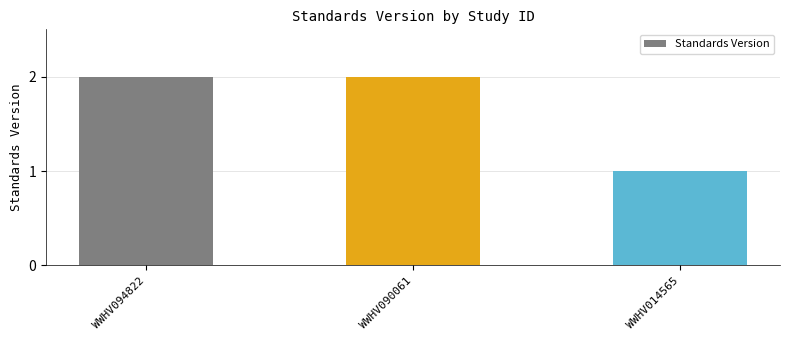

What is the sum of the values at WWHV014565 and WWHV090061?

3